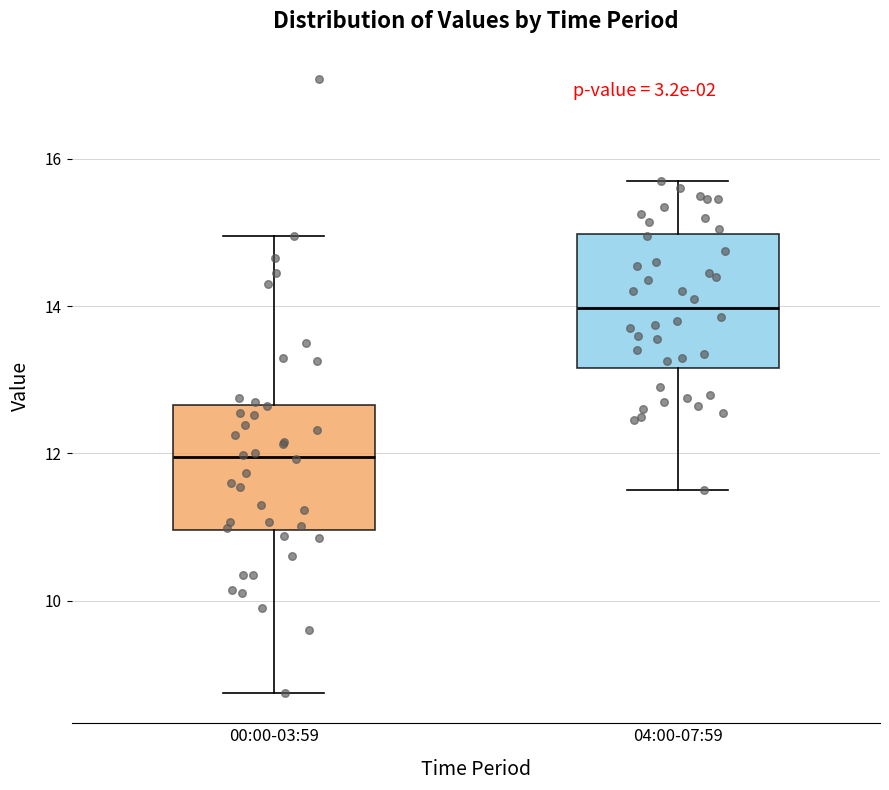

Where does the upper whisker of the box for 04:00-07:59 end on the y-axis? The values are not printed on the chart, so give them approximately, as read against the axis.

15.8